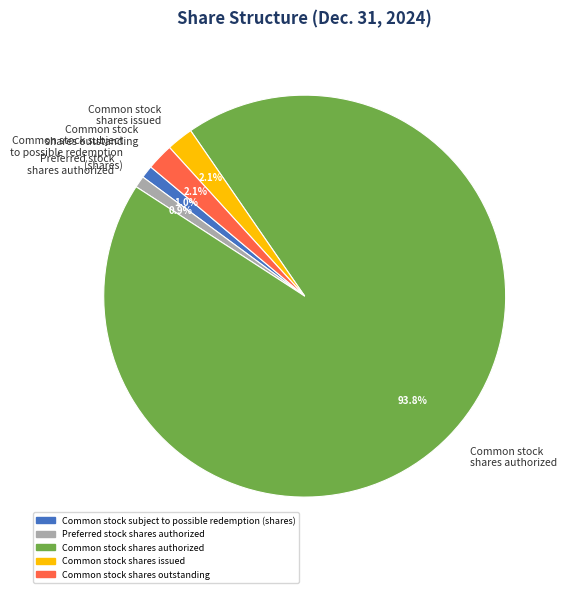

Count the number of slices in the pie.

5